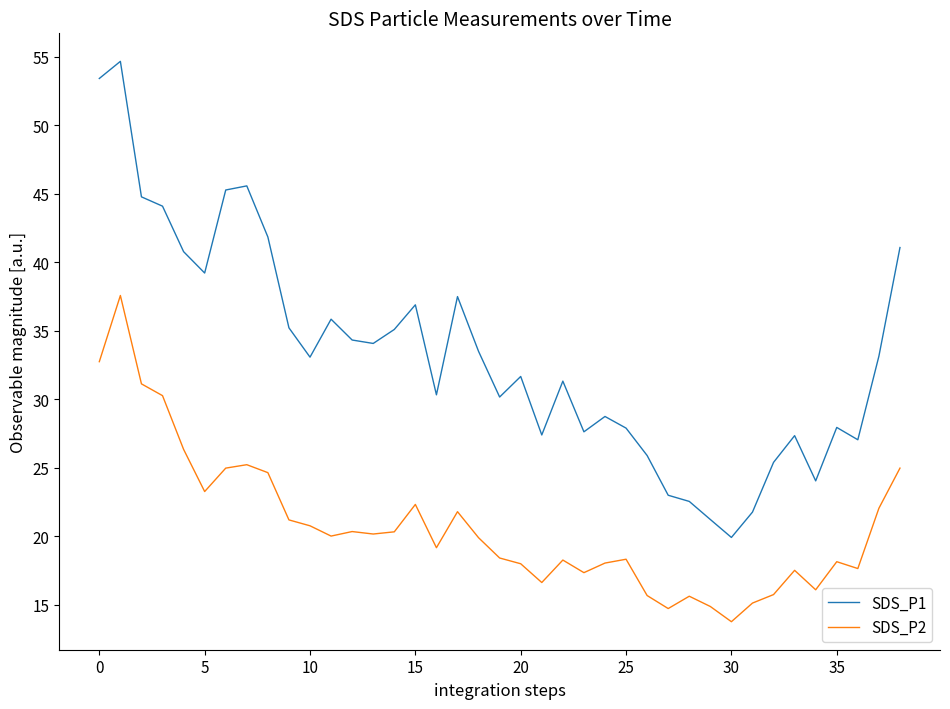

Rank the series by their maximum value, from lowest to highest.

SDS_P2, SDS_P1